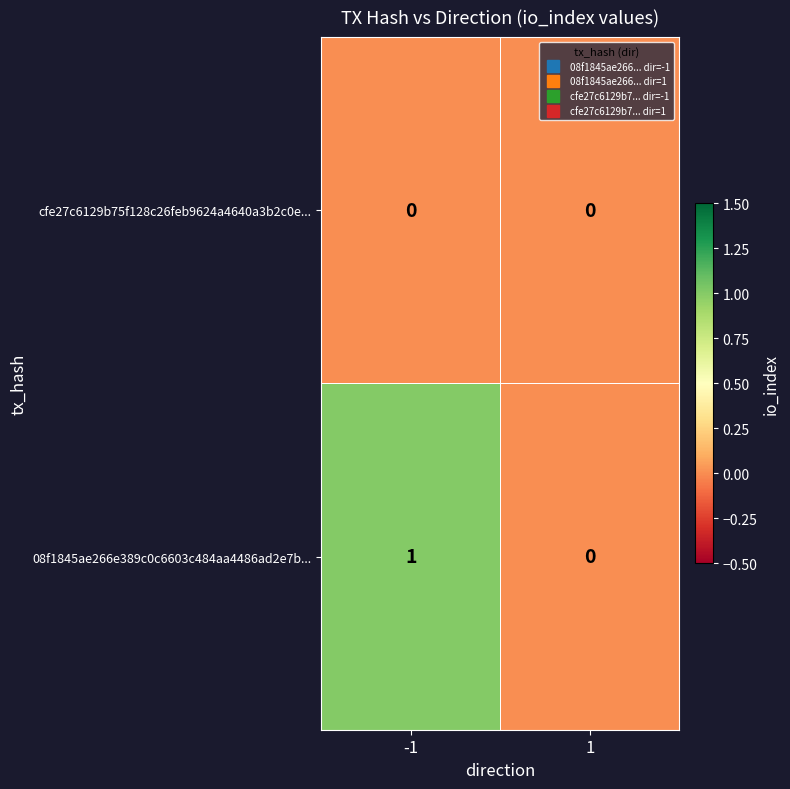

Reading left to right, extract all data points from this chart.

cfe27c6129b75f128c26feb9624a4640a3b2c0e...: 0	0
08f1845ae266e389c0c6603c484aa4486ad2e7b...: 1	0